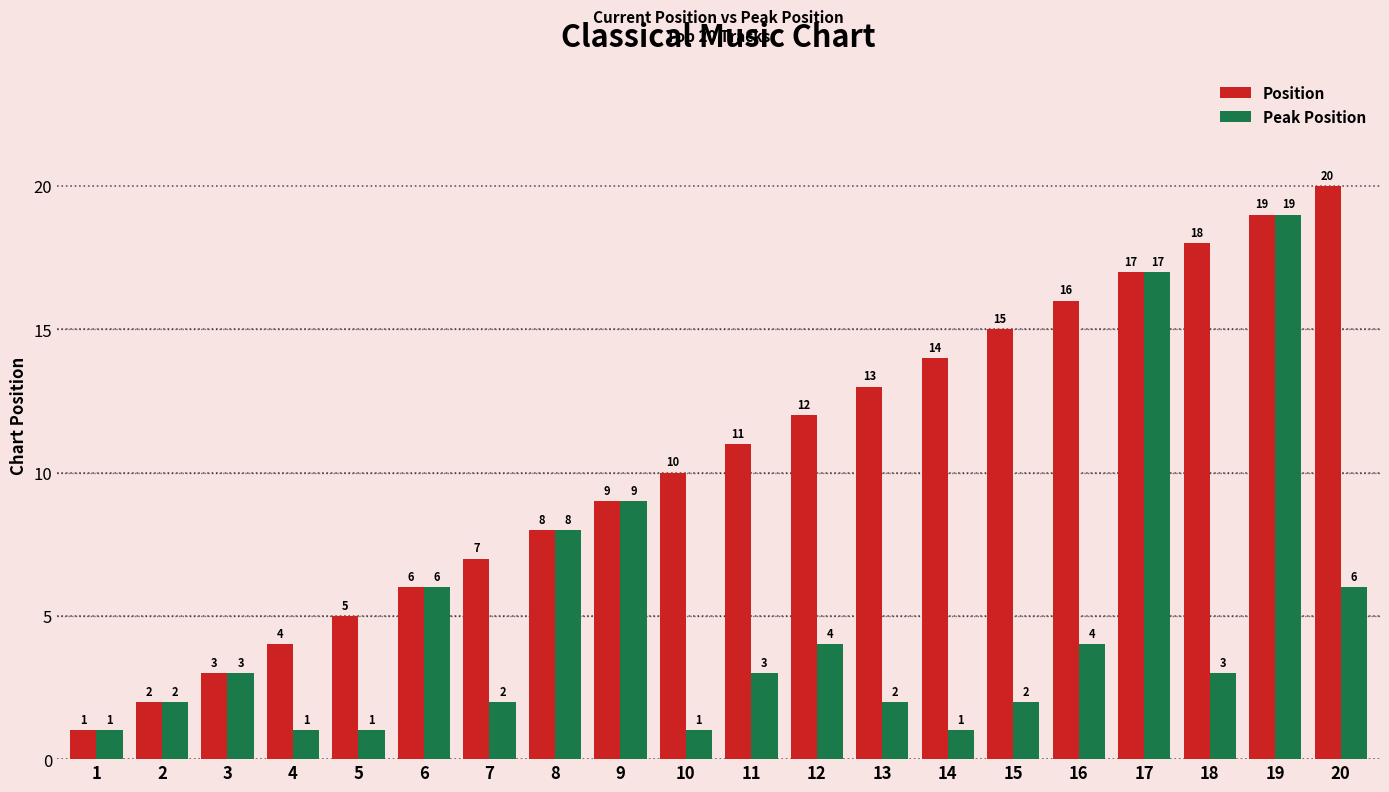

Read the Position value at 15.

15